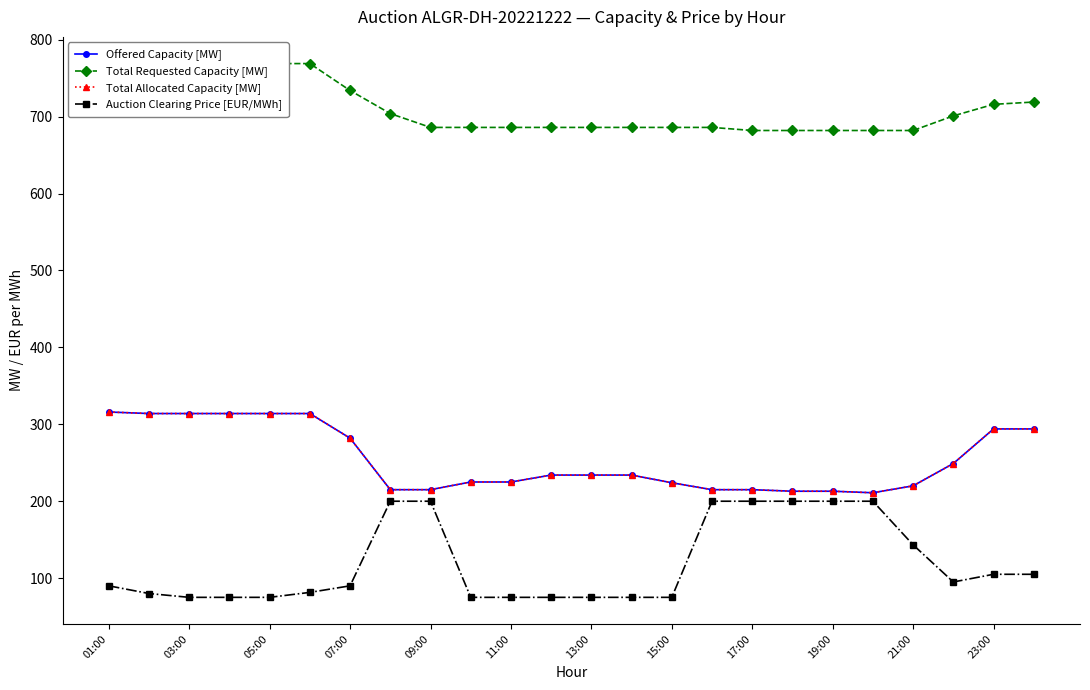

Reading left to right, list all the values displayed in this chart.

Offered Capacity [MW]: 316.0	314.0	314.0	314.0	314.0	314.0	282.0	215.0	215.0	225.0	225.0	234.0	234.0	234.0	224.0	215.0	215.0	213.0	213.0	211.0	220.0	249.0	294.0	294.0
Total Requested Capacity [MW]: 769.0	769.0	769.0	769.0	769.0	769.0	734.0	704.0	686.0	686.0	686.0	686.0	686.0	686.0	686.0	686.0	682.0	682.0	682.0	682.0	682.0	701.0	716.0	719.0
Total Allocated Capacity [MW]: 316.0	314.0	314.0	314.0	314.0	314.0	282.0	215.0	215.0	225.0	225.0	234.0	234.0	234.0	224.0	215.0	215.0	213.0	213.0	211.0	220.0	249.0	294.0	294.0
Auction Clearing Price [EUR/MWh]: 90.0	80.0	75.0	75.0	75.0	81.5	90.0	200.0	200.0	75.0	75.0	75.0	75.0	75.0	75.0	200.0	200.0	200.0	200.0	200.0	143.3	95.0	105.0	105.0